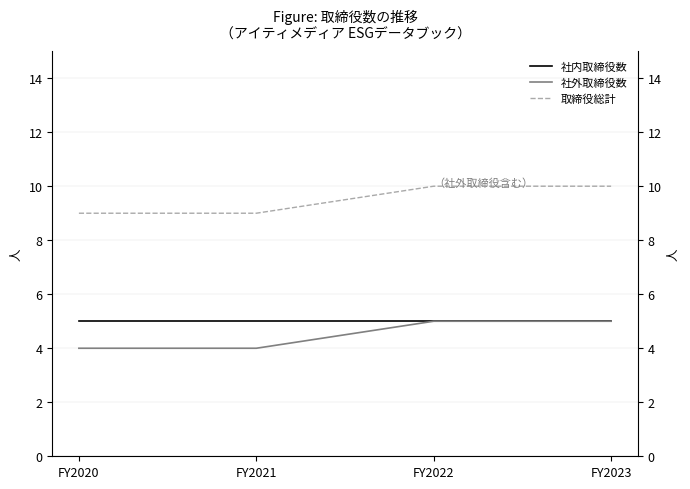

At which category is the sum across all series the highest?

FY2022